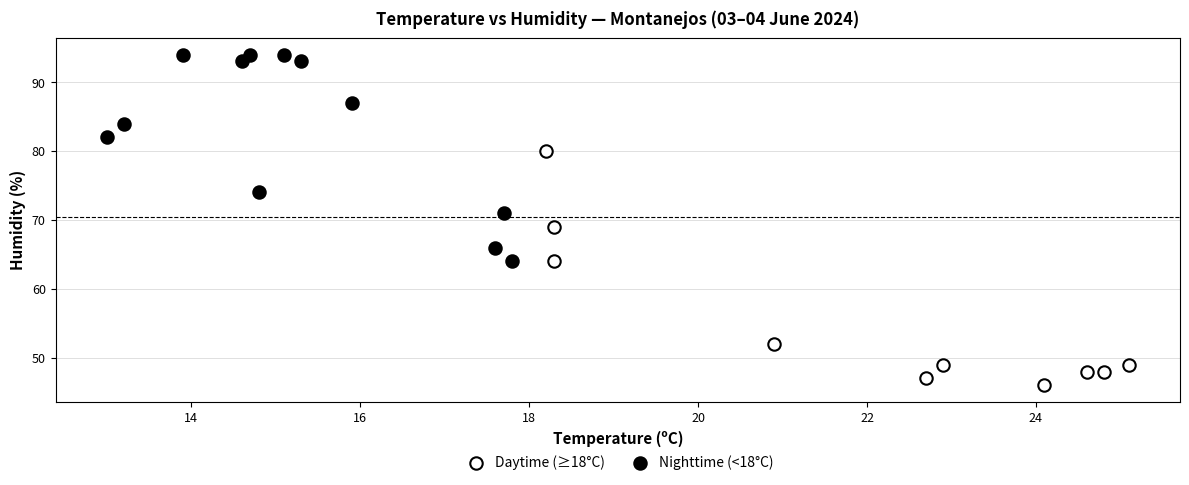

Which series reaches the minimum Y coordinate?

Daytime (≥18°C)